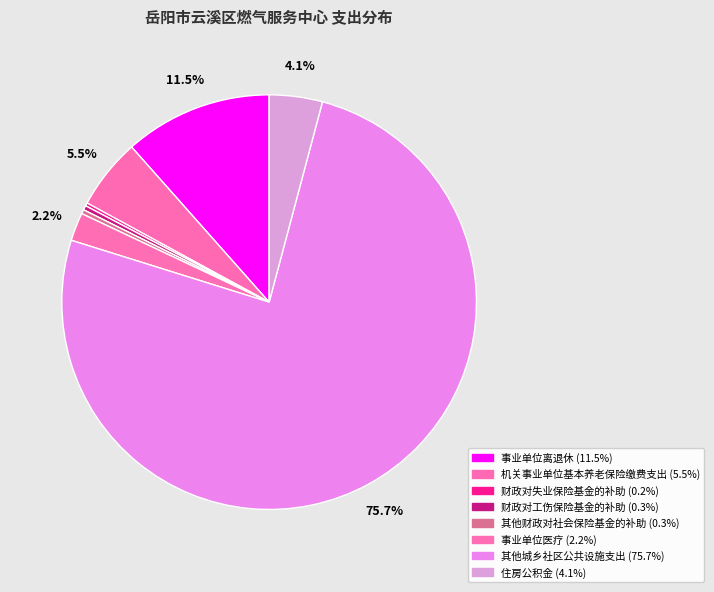

What percentage do 财政对失业保险基金的补助 and 事业单位医疗 together represent?

2.4%